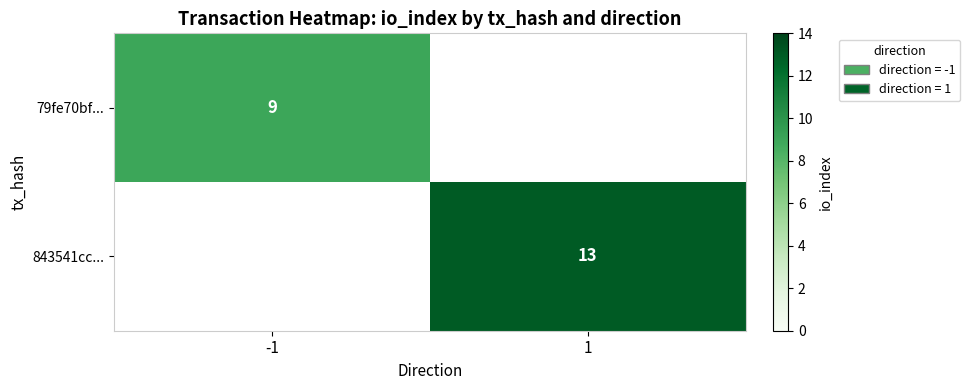

What is the greatest value displayed?

13.0